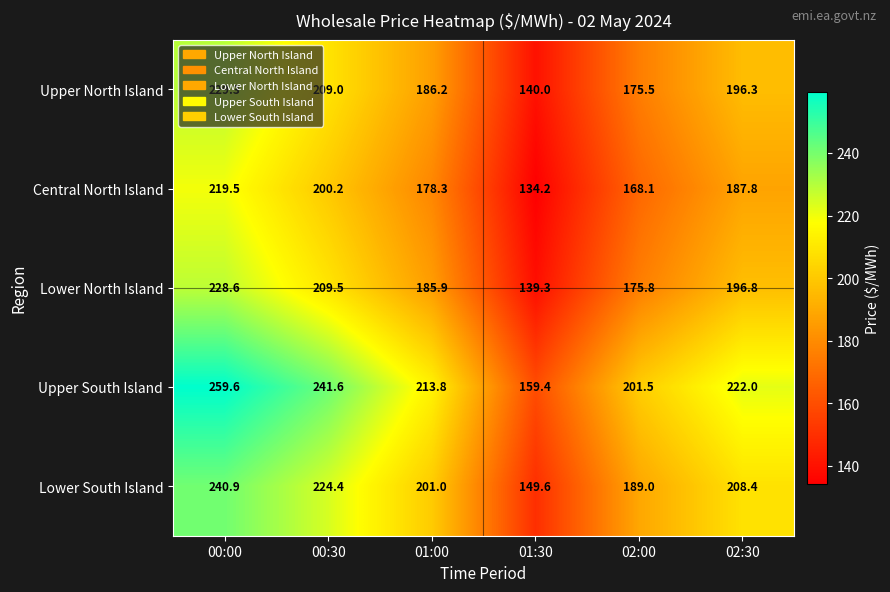

What is the sum of the Central North Island values at 01:00 and 02:30?

366.1